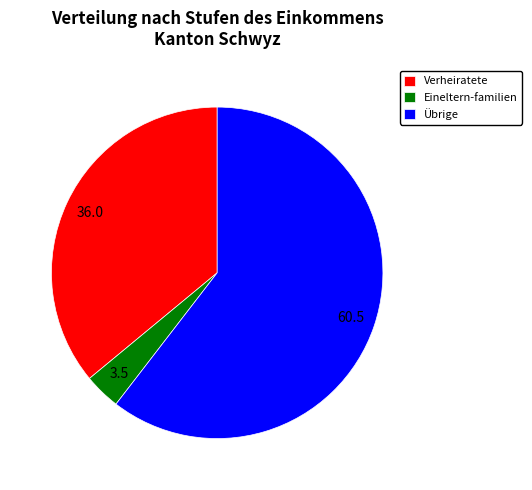

How many slices are in this pie chart?

3